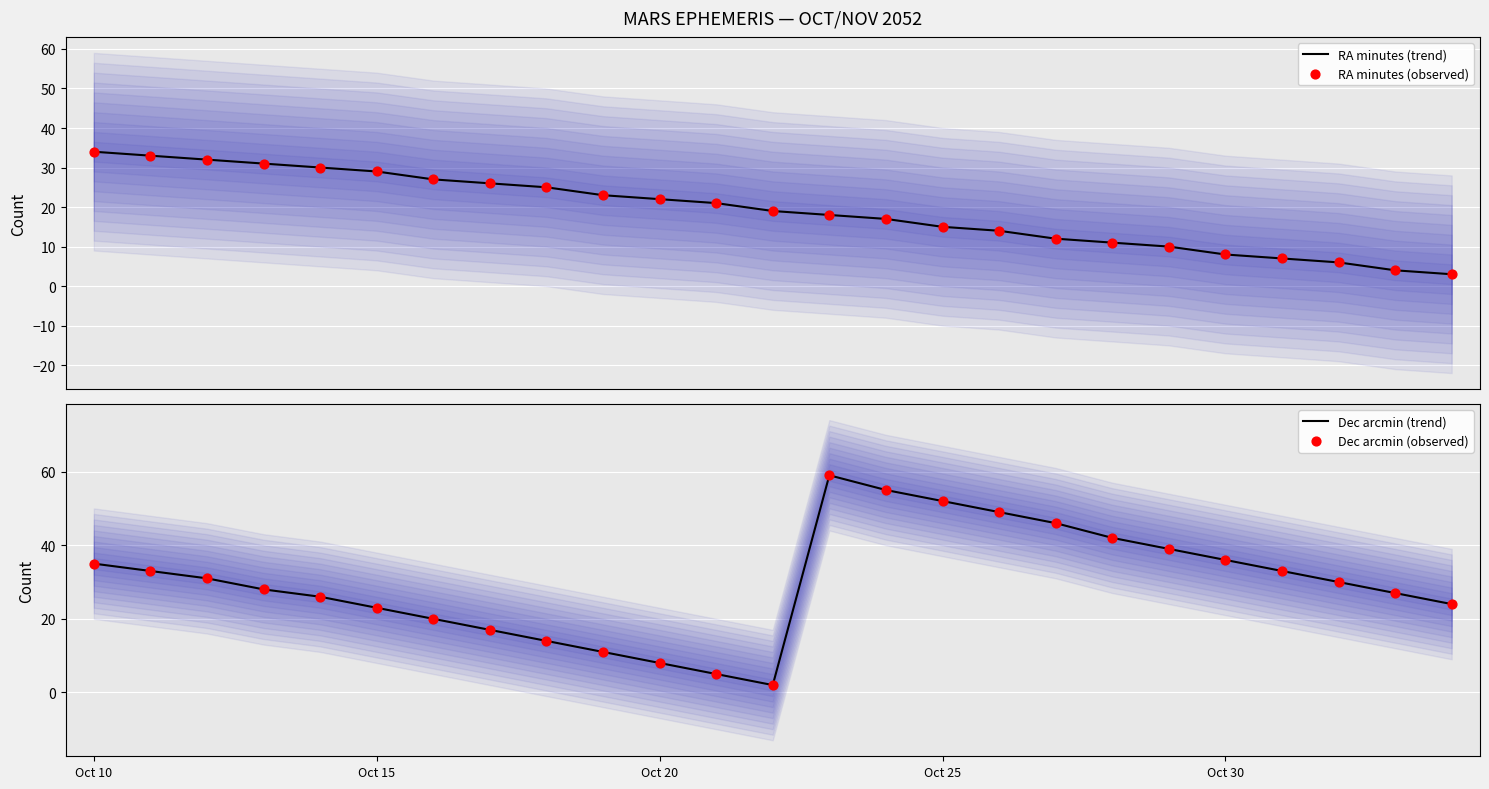

What is the minimum value for RA minutes (trend)?

3